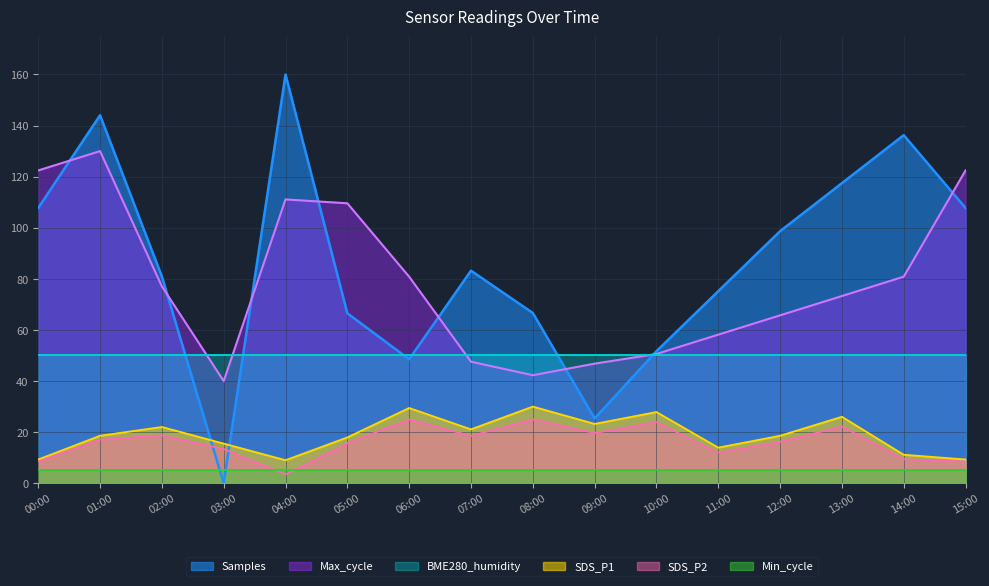

How many lines are shown in the chart?

6